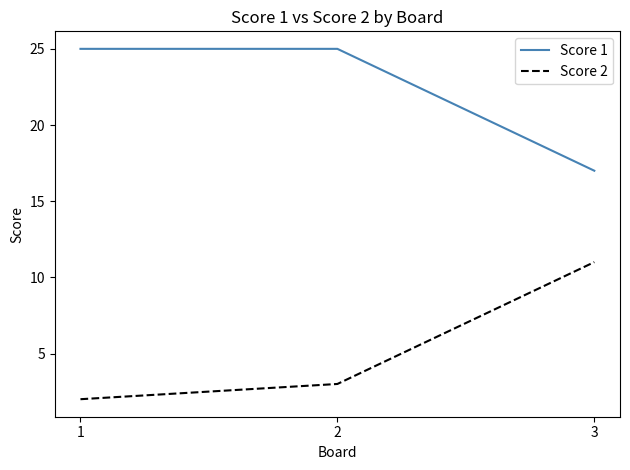

What is the minimum value shown in the chart?

2